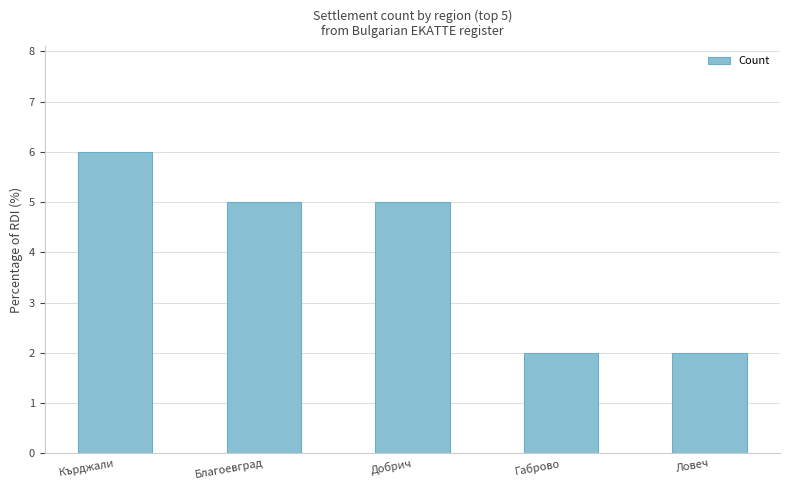

What is the difference between the values at Благоевград and Ловеч?

3